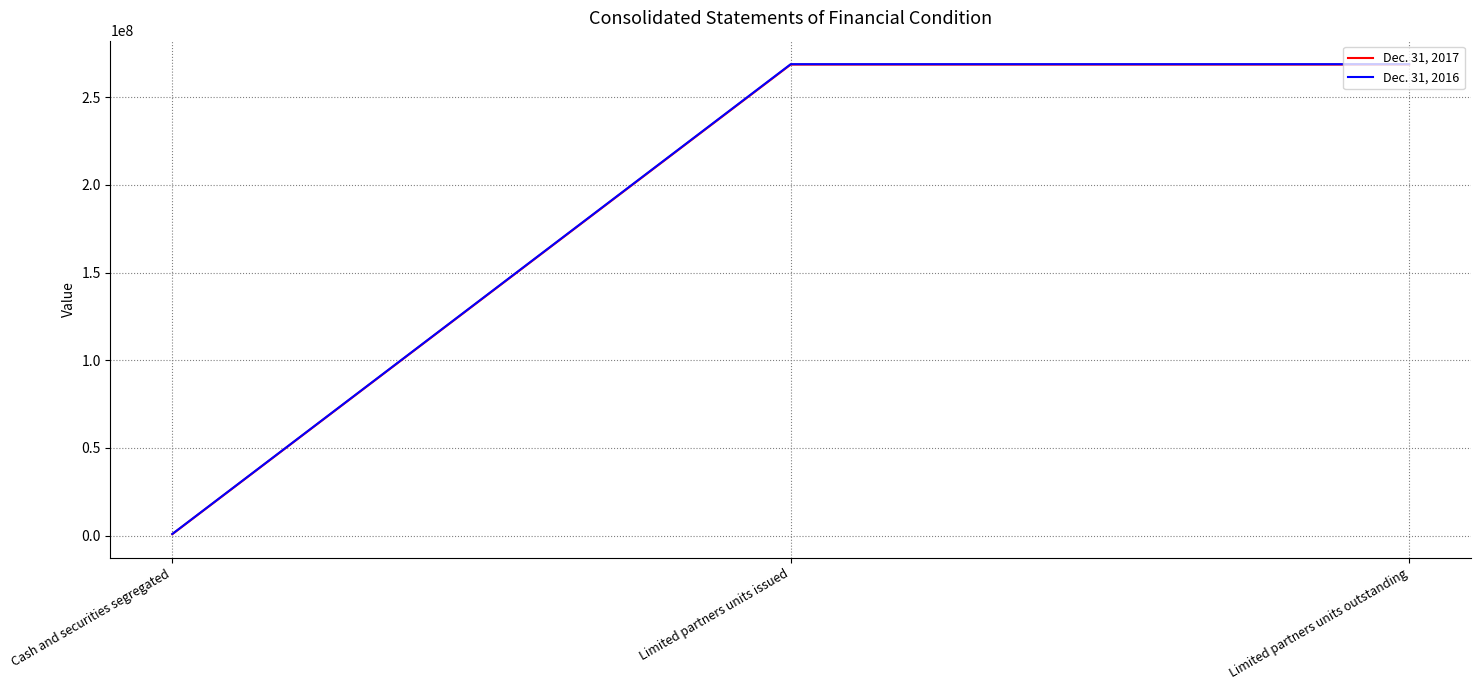

Is the value of Dec. 31, 2016 at Cash and securities segregated greater than the value of Dec. 31, 2017 at Limited partners units outstanding?

No